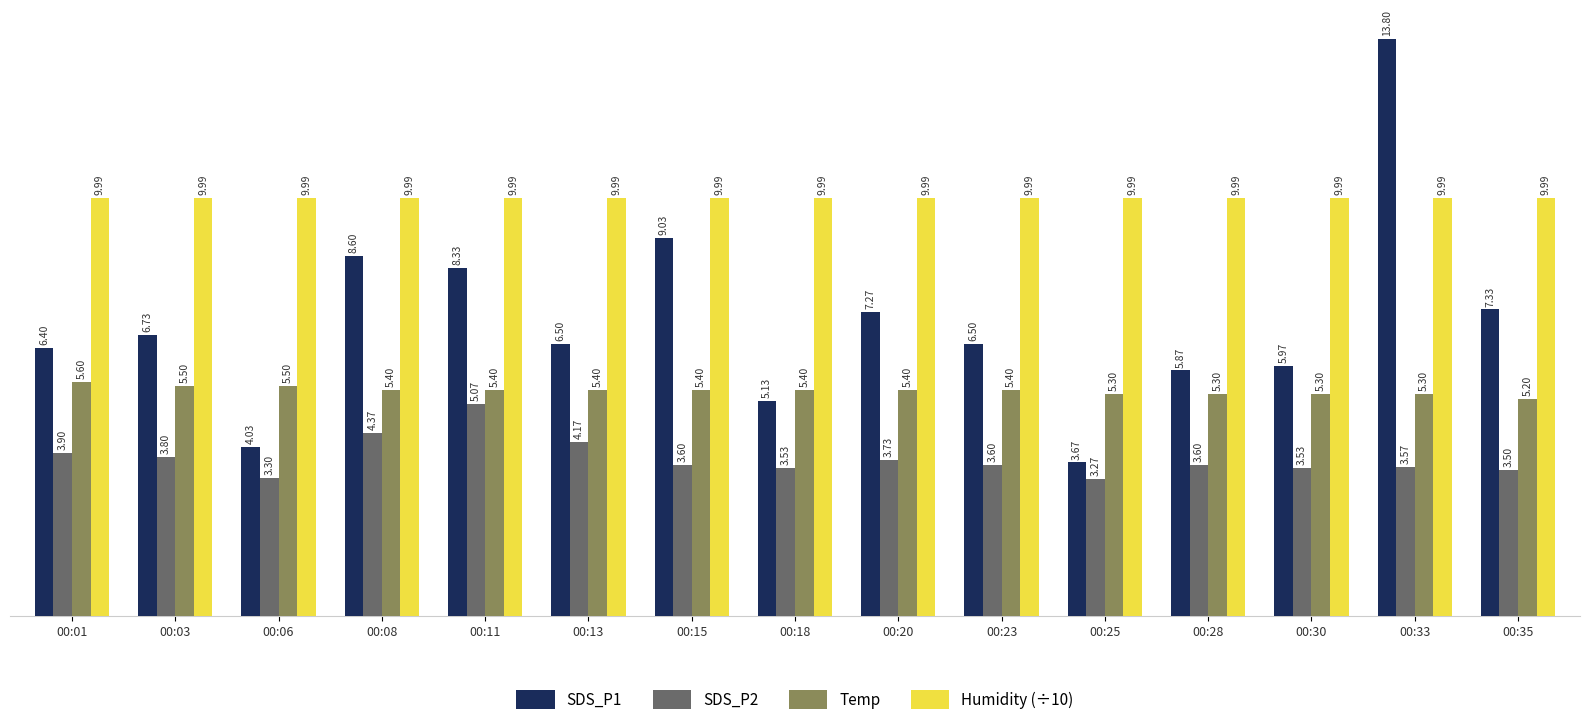

At which category does the chart reach its minimum across all series?

00:25